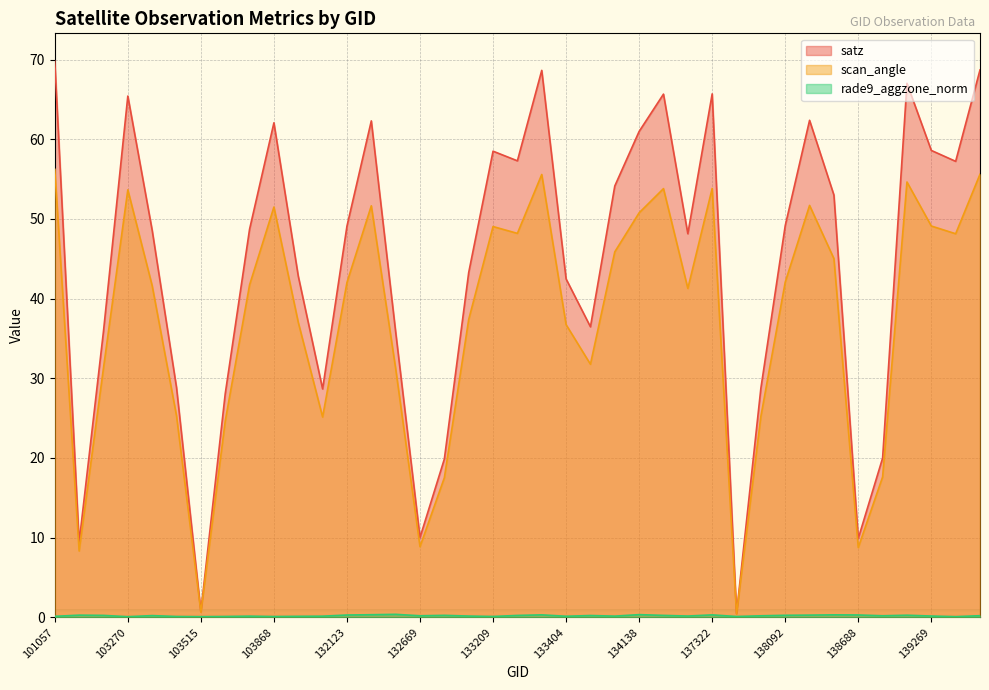

List the series in order of their peak value, lowest first.

rade9_aggzone_norm, scan_angle, satz